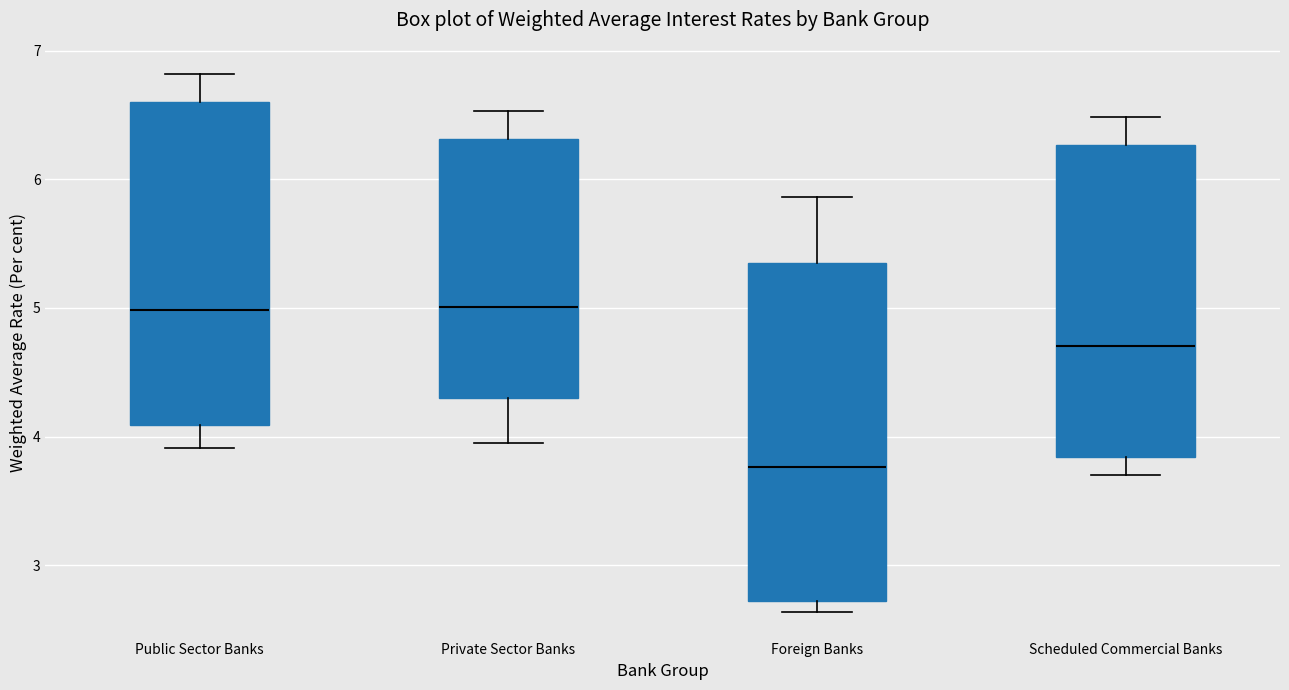

Reading left to right, transcribe this box plot: for each box, give where its median line is, the range the box spans, and where its two whiskers end, as read against the y-axis. The values are not printed on the chart, so give them approximately, as read against the axis.

Public Sector Banks: median 5.0, box 4.1 to 6.6, whiskers 3.9 to 6.8
Private Sector Banks: median 5.0, box 4.3 to 6.3, whiskers 4.0 to 6.5
Foreign Banks: median 3.8, box 2.7 to 5.3, whiskers 2.6 to 5.9
Scheduled Commercial Banks: median 4.7, box 3.8 to 6.3, whiskers 3.7 to 6.5